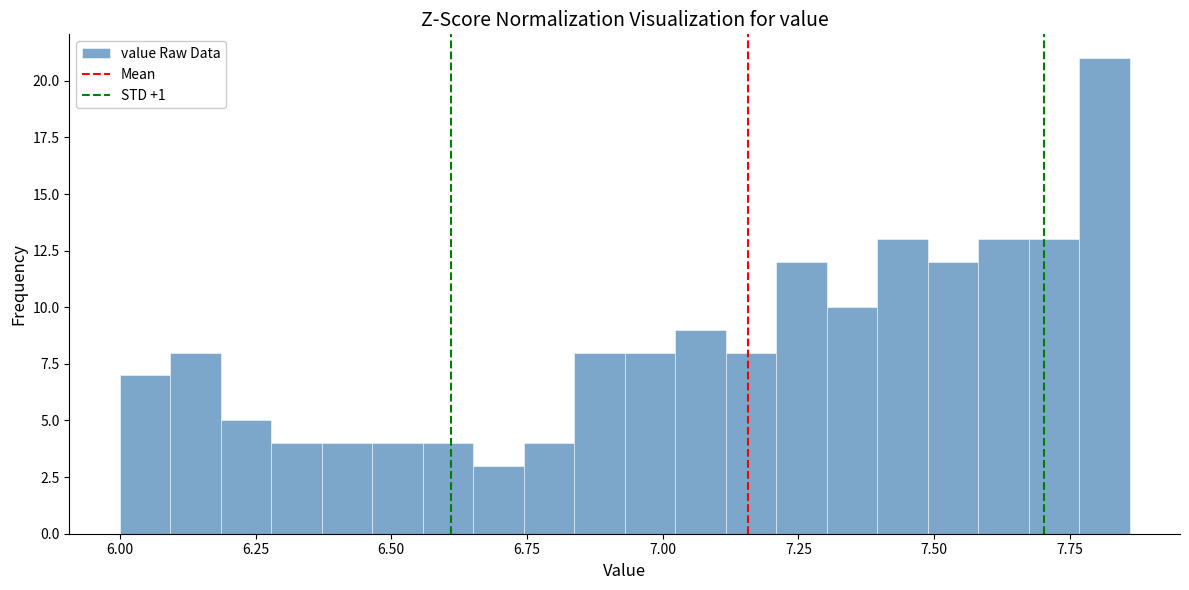

Around what value on the x-axis is the tallest bar? Give the approximate position of its centre, as read against the axis.

7.80